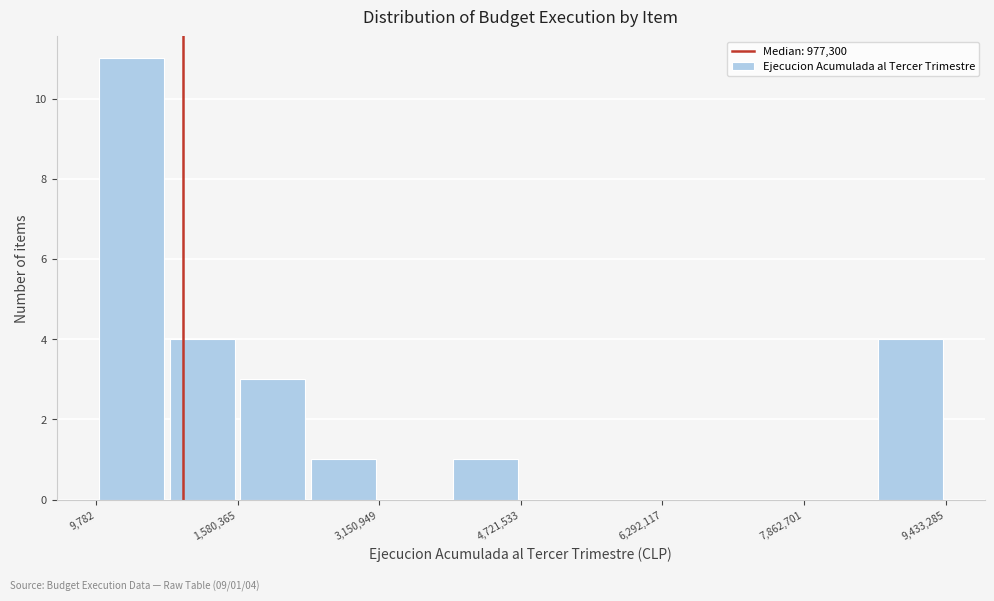

Around what value on the x-axis is the tallest bar? Give the approximate position of its centre, as read against the axis.

400000